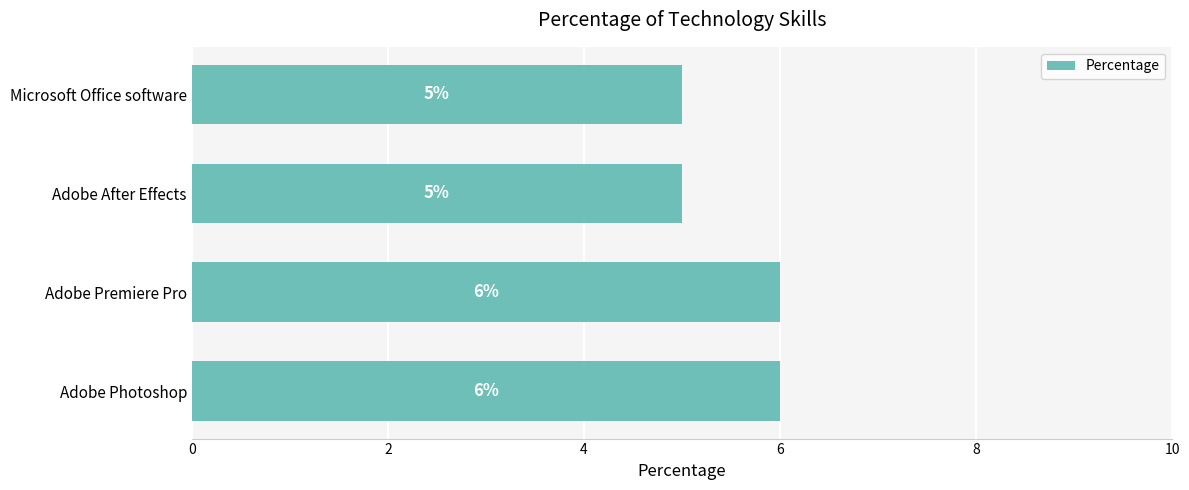

How many bars are there in total?

4